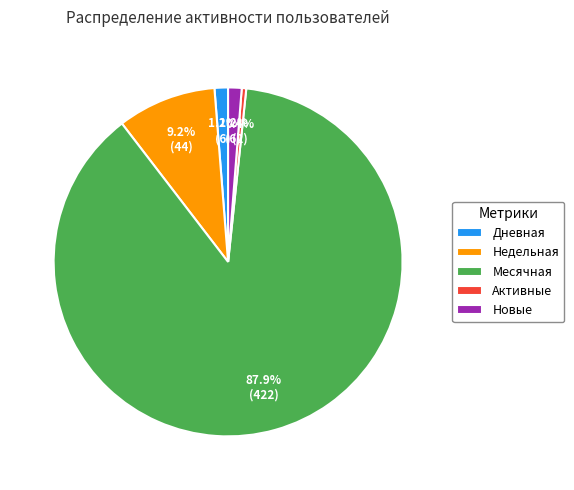

What is the largest slice in the pie chart?

Месячная